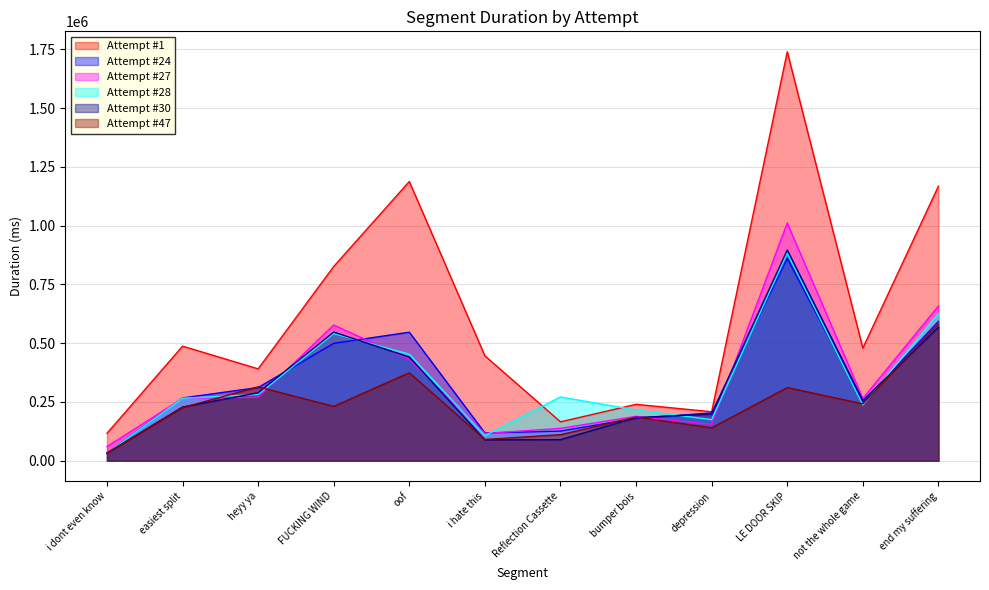

What is the sum of the Attempt #47 values at bumper bois and LE DOOR SKIP?

496730